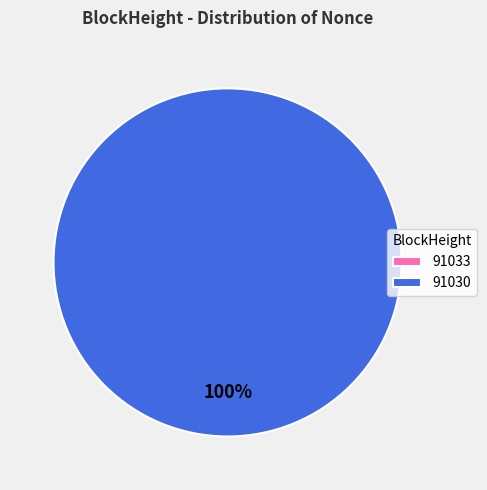

How many segments does this pie chart have?

2